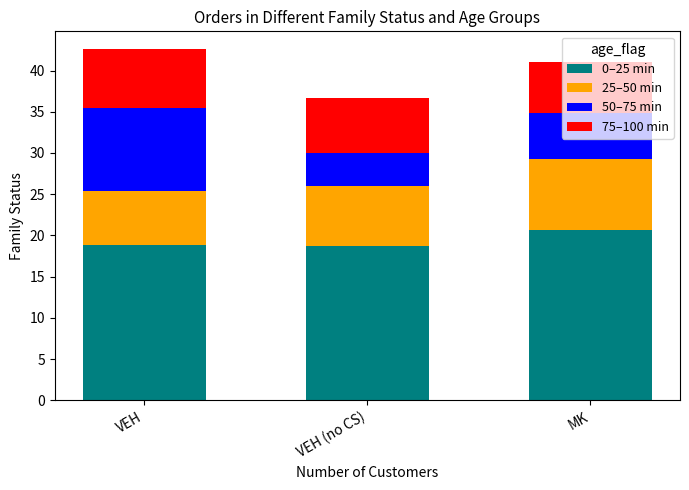

What is the maximum value for 0–25 min?

20.7